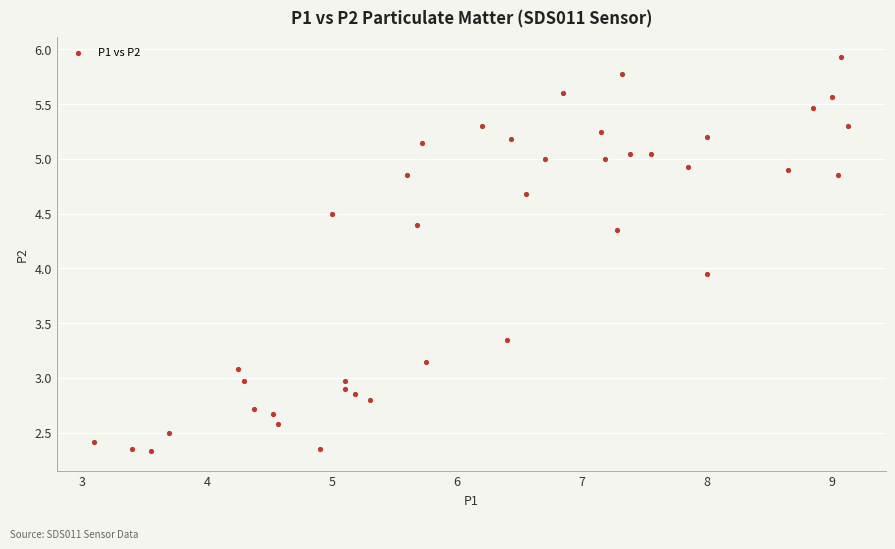

What is the range of Y values (max minus min)?

3.6